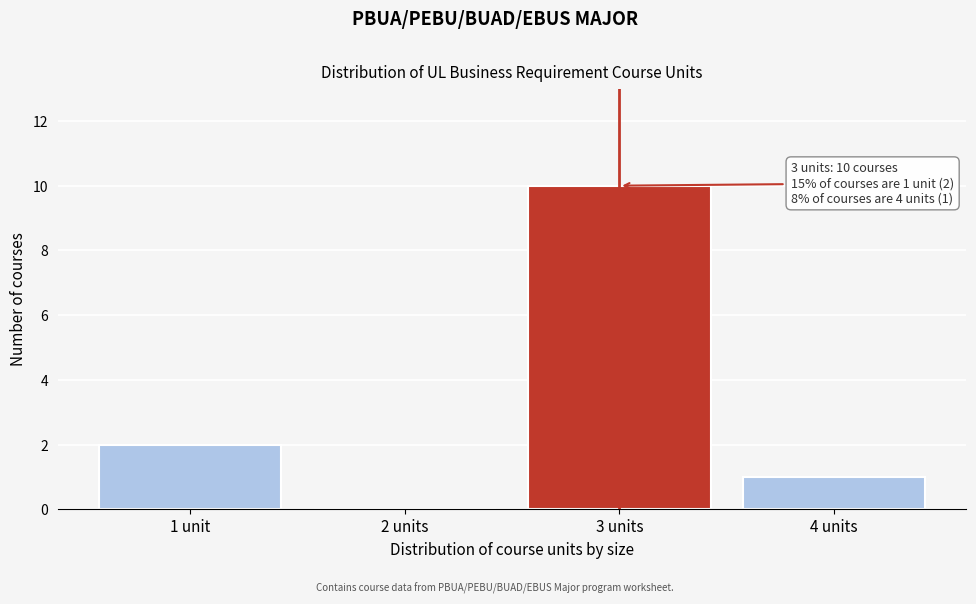

Reading right to left, list all the values displayed in this chart.

4 units=1	3 units=10	2 units=0	1 unit=2